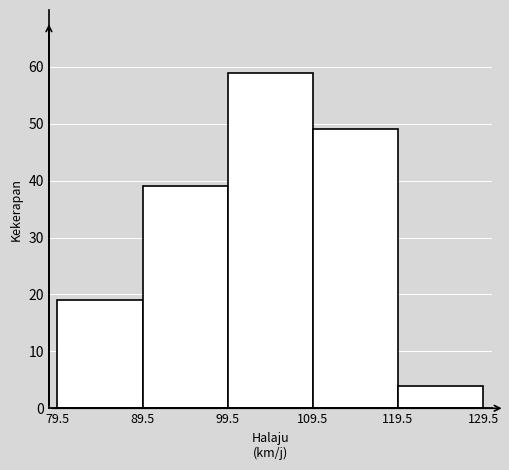

How tall is the bar that spans 79.5 to 89.5 on the x-axis? The values are not printed on the chart, so give them approximately, as read against the axis.

19